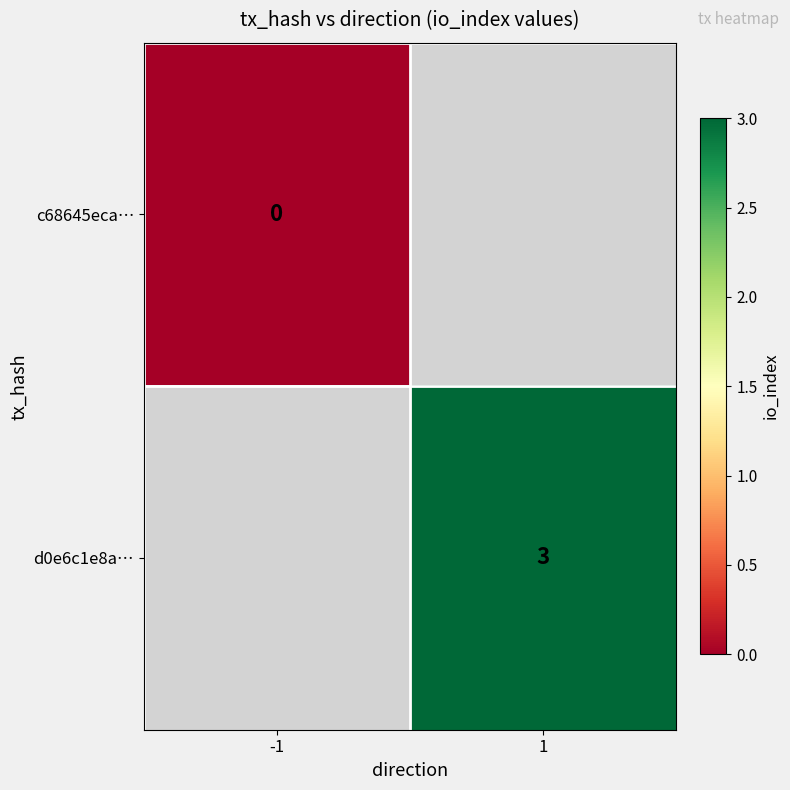

The value of d0e6c1e8a… at 1 is 5. True or false?

False